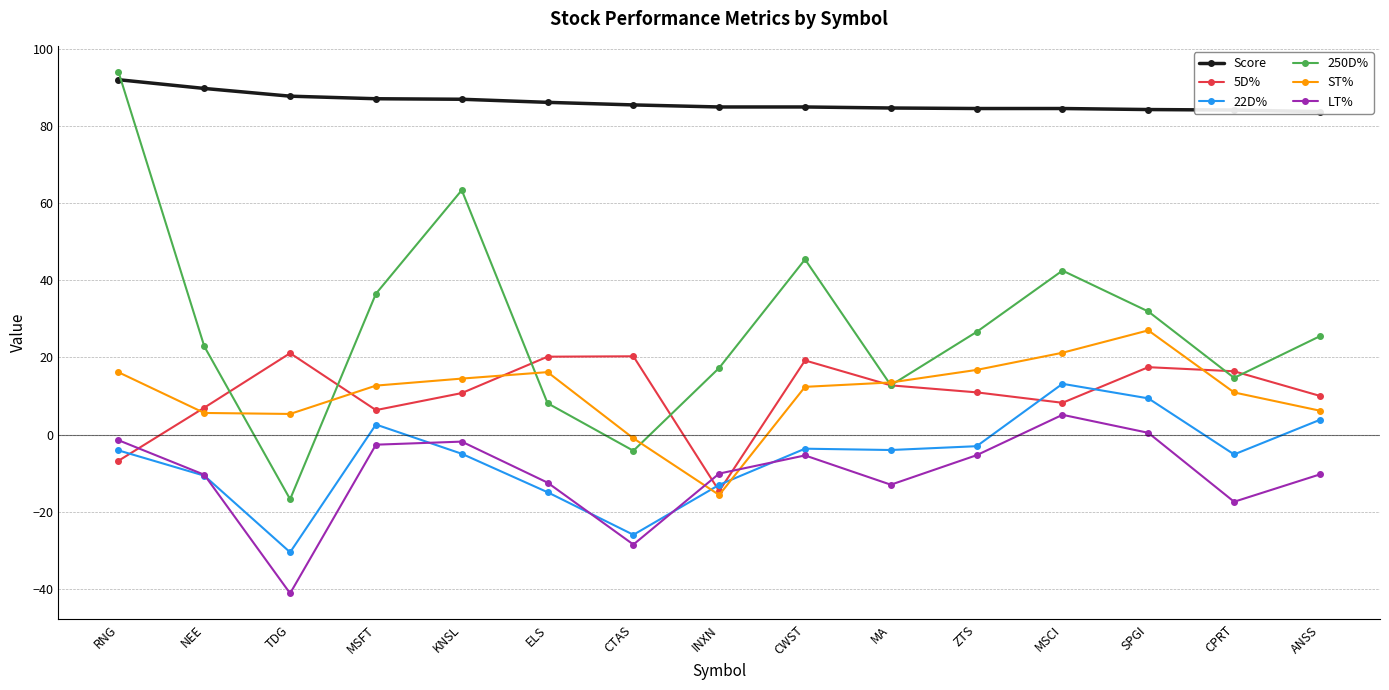

What are all the series names shown in the legend?

Score, 5D%, 22D%, 250D%, ST%, LT%